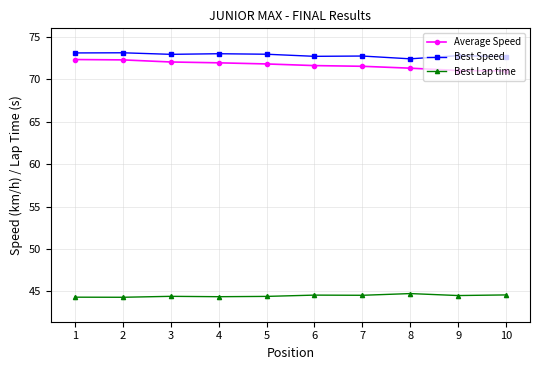

What are all the series names shown in the legend?

Average Speed, Best Speed, Best Lap time